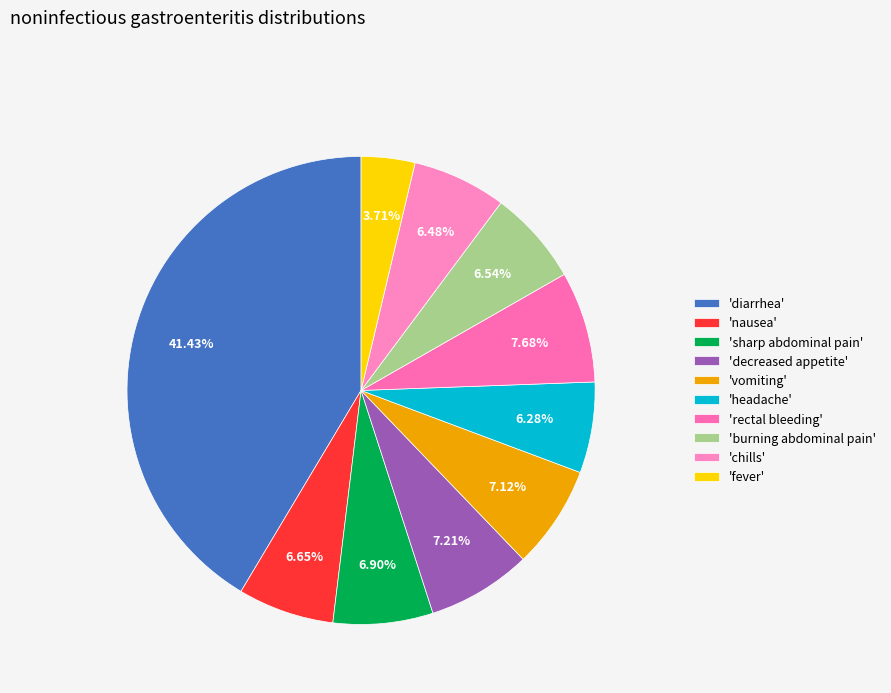

How many slices are in this pie chart?

10